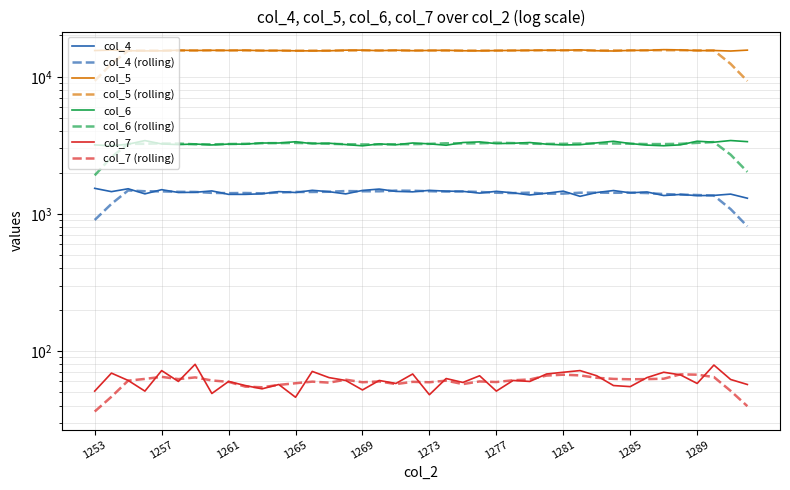

How many values in the col_6 series exceed 3242?

19